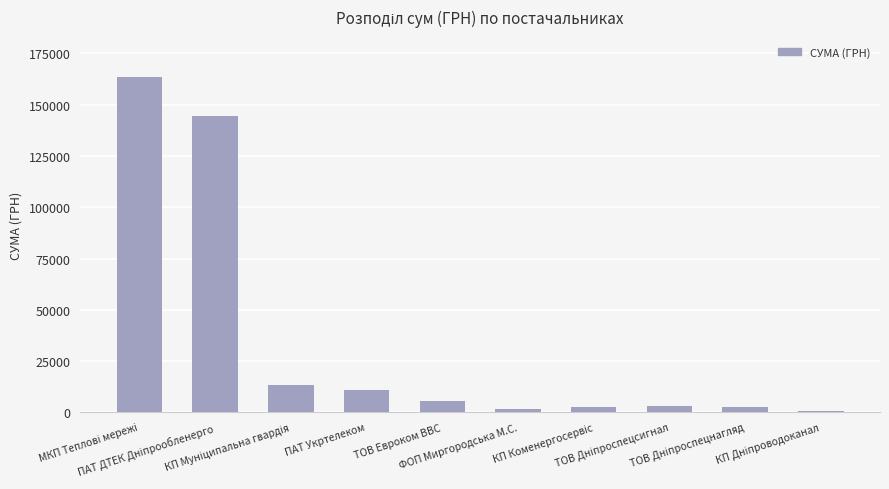

What is the average value?

34858.8